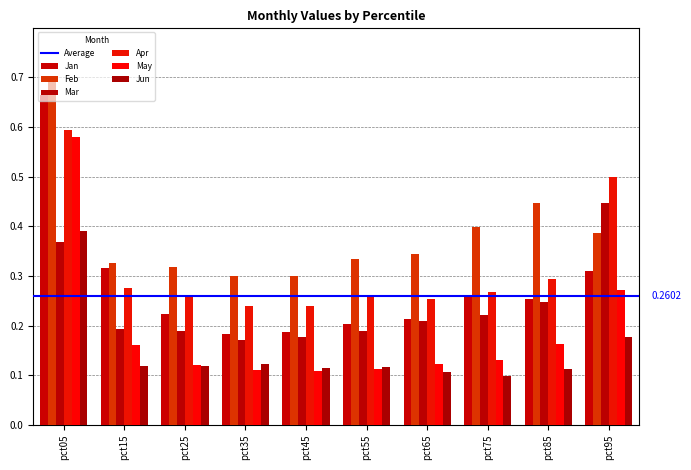

Is the value of Mar at pct45 greater than the value of May at pct75?

Yes